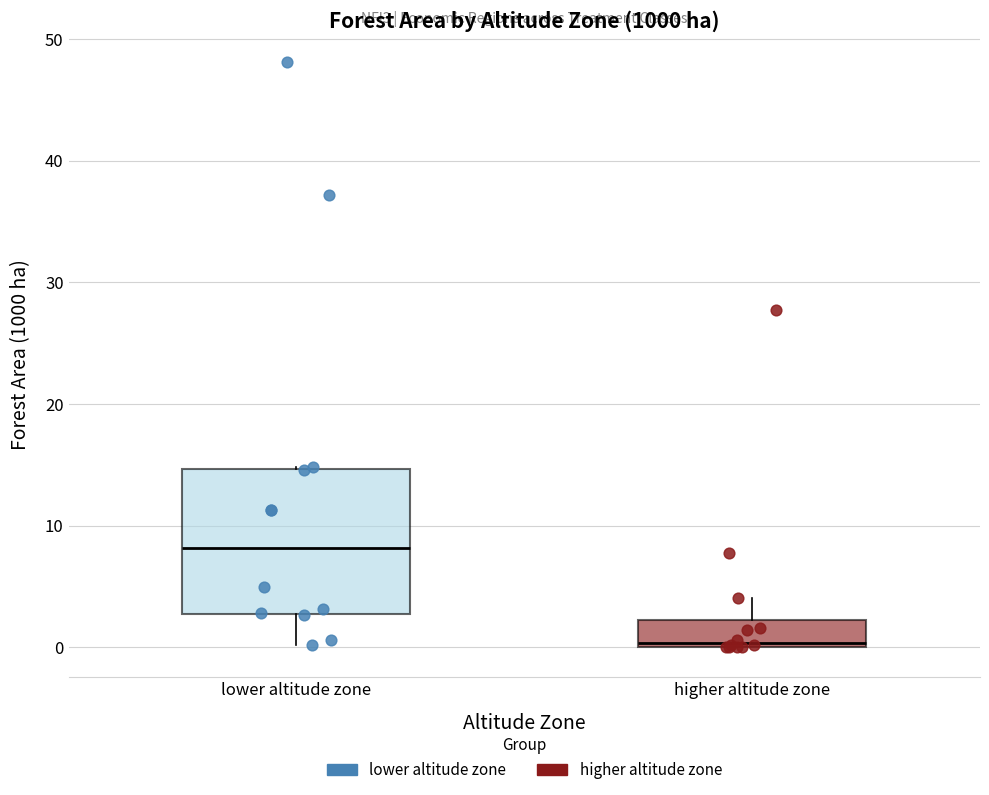

Reading left to right, transcribe this box plot: for each box, give where its median line is, the range the box spans, and where its two whiskers end, as read against the y-axis. The values are not printed on the chart, so give them approximately, as read against the axis.

lower altitude zone: median 8, box 3 to 15, whiskers 0 to 15
higher altitude zone: median 0 (just above the box's lower edge), box 0 to 2, whiskers 0 to 4